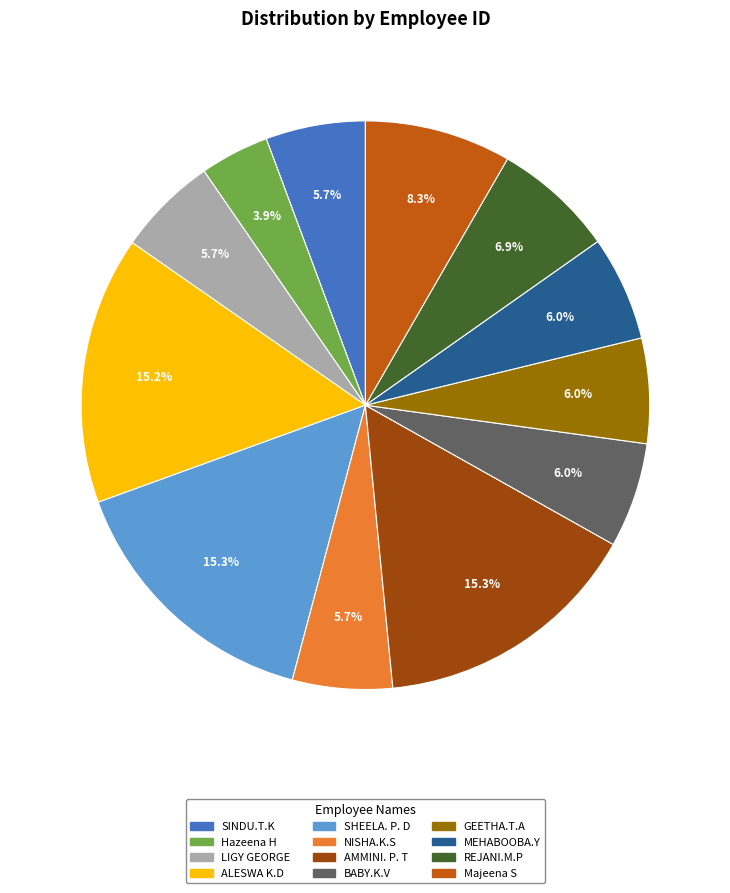

What is the ratio of the value at Majeena S to the value at SHEELA. P. D?

0.5